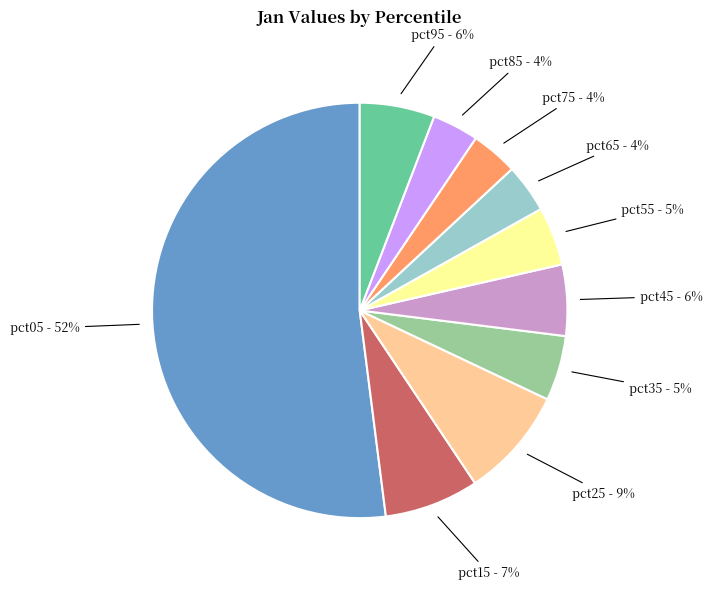

To the nearest percent, what percentage of the pie is pct75?

4%